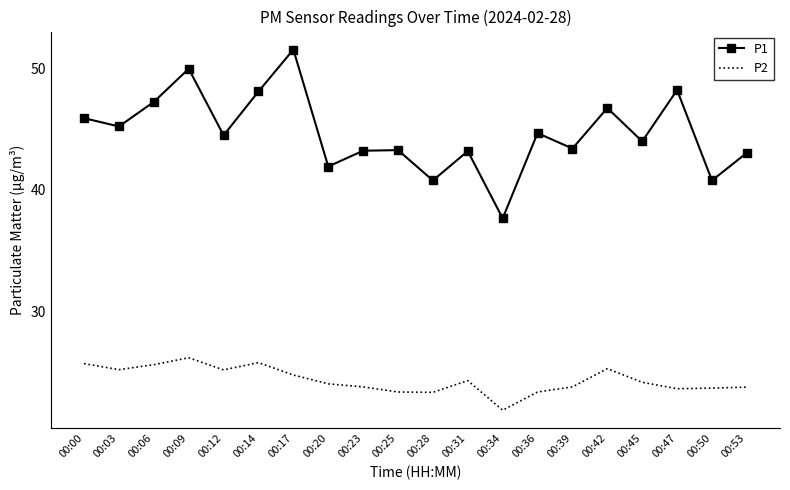

What is the sum of the P1 values at 00:47 and 00:53?

91.2